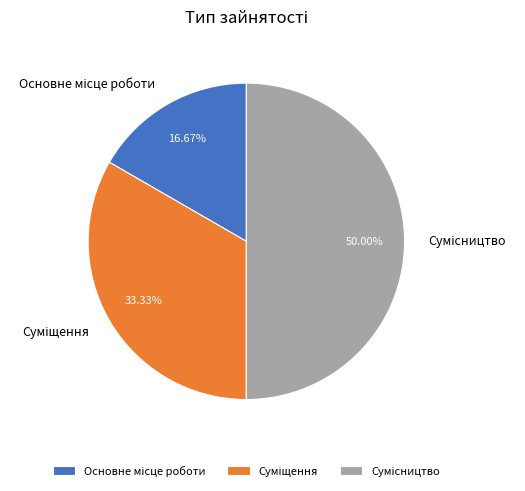

How many slices are in this pie chart?

3